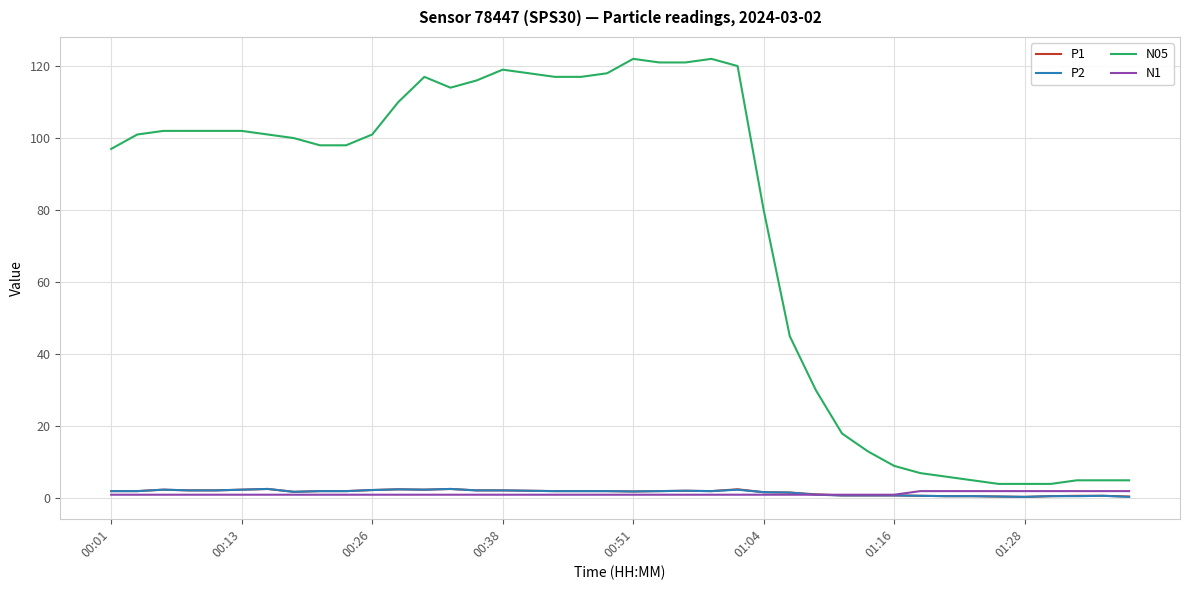

What is the difference between the maximum and minimum values in the N05 series?

118.0